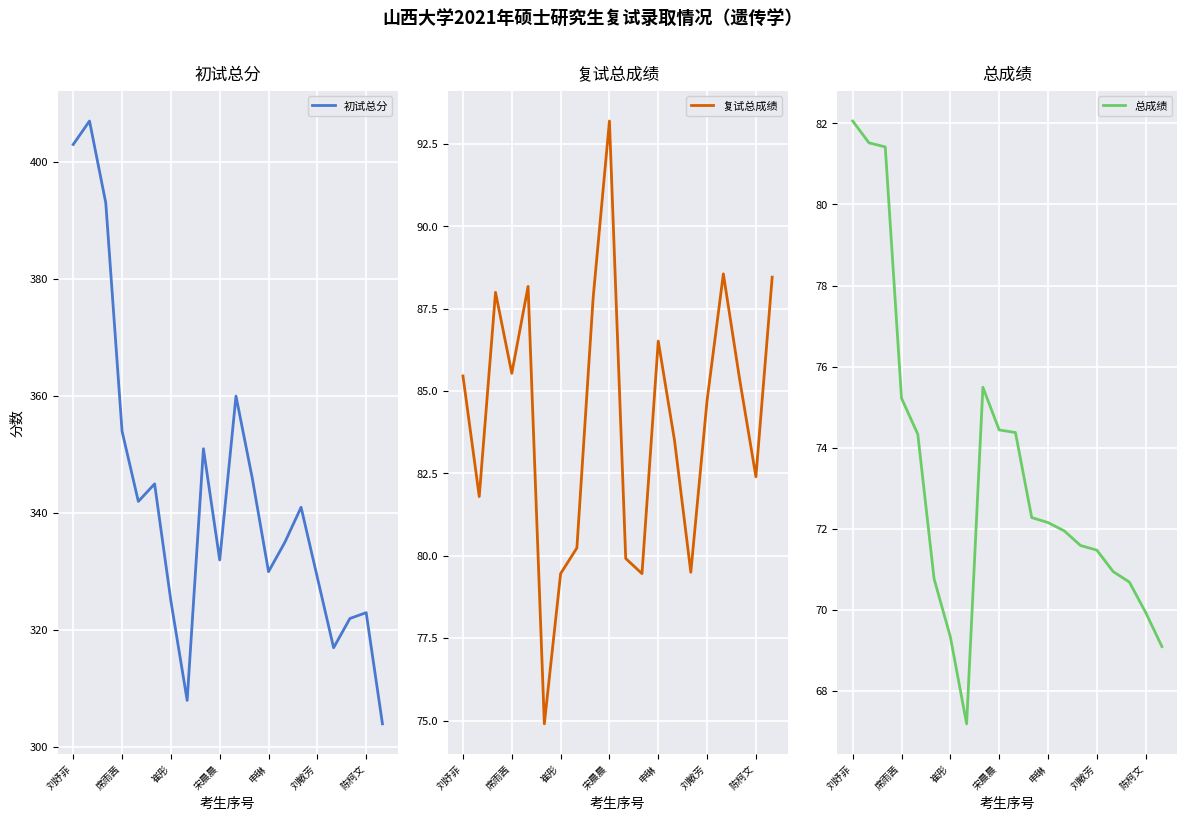

Where does the 初试总分 series first go above 341?

刘妤菲